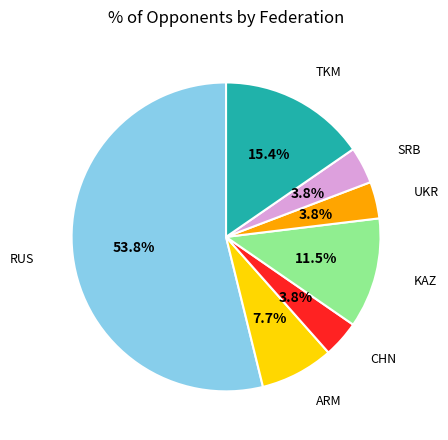

Is there a majority slice in this chart?

Yes